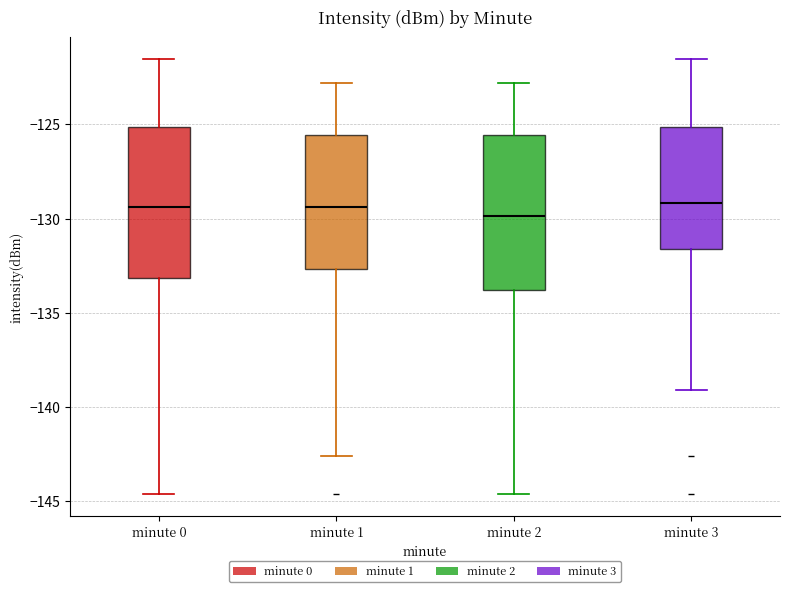

Where is the upper edge of the box for minute 3 on the y-axis? The values are not printed on the chart, so give them approximately, as read against the axis.

-125.0